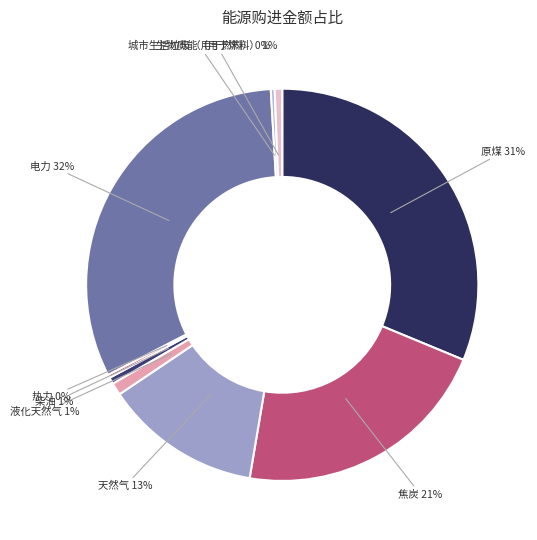

Combined, do 液化天然气 and 天然气 account for over 50%?

No